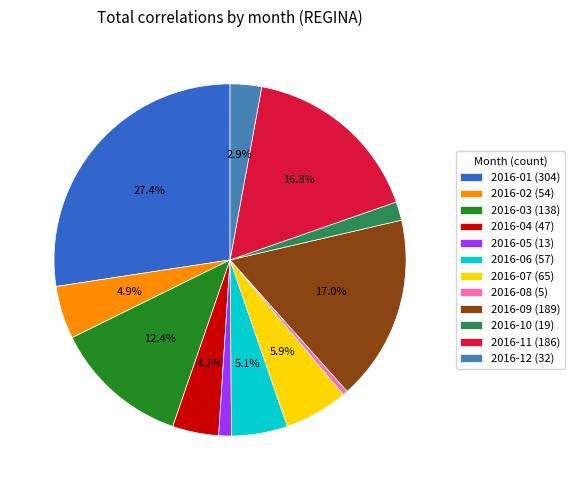

Is it true that 2016-06 is 1% of the pie?

False